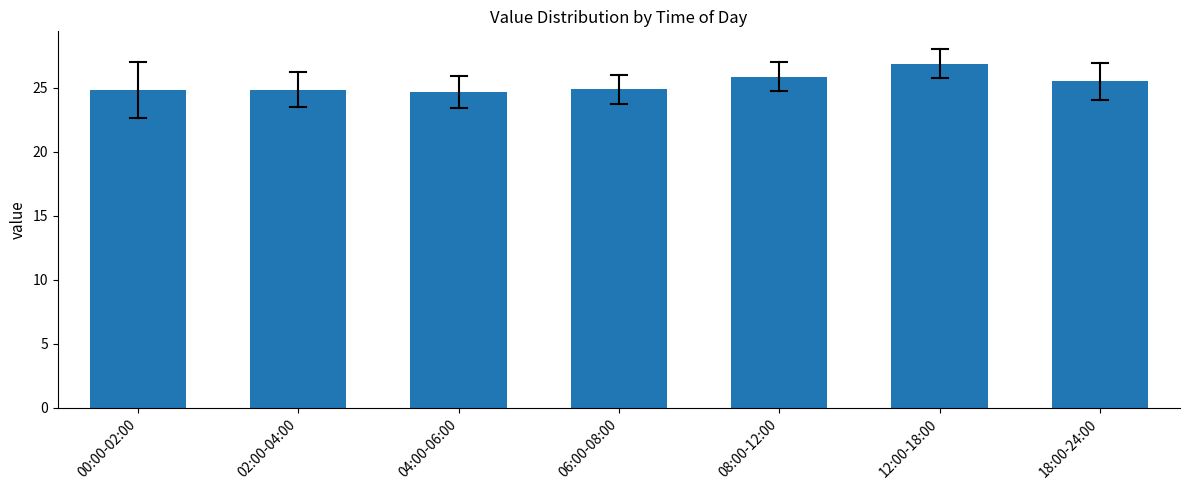

What is the label of the 4th bar from the right?

06:00-08:00